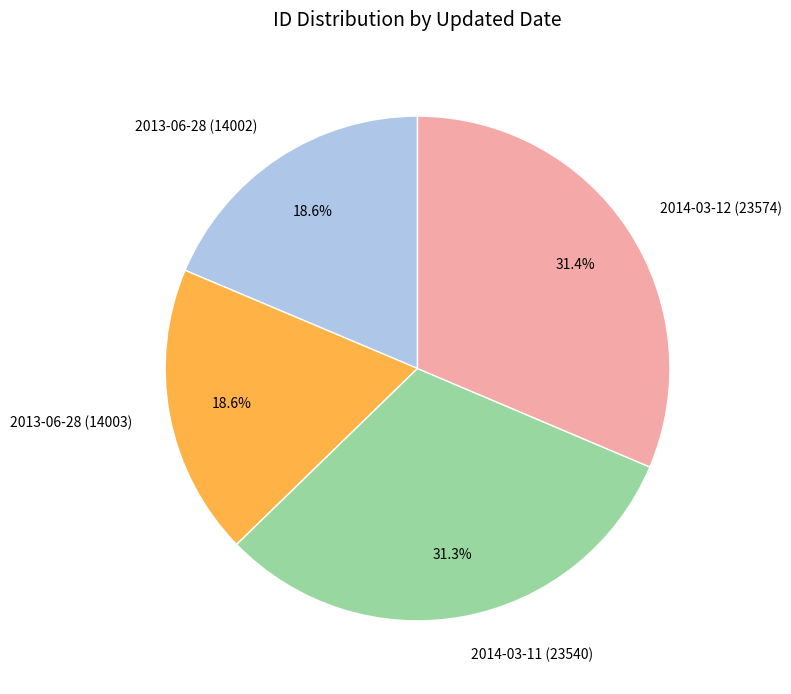

To the nearest percent, what is the average slice percentage?

25%